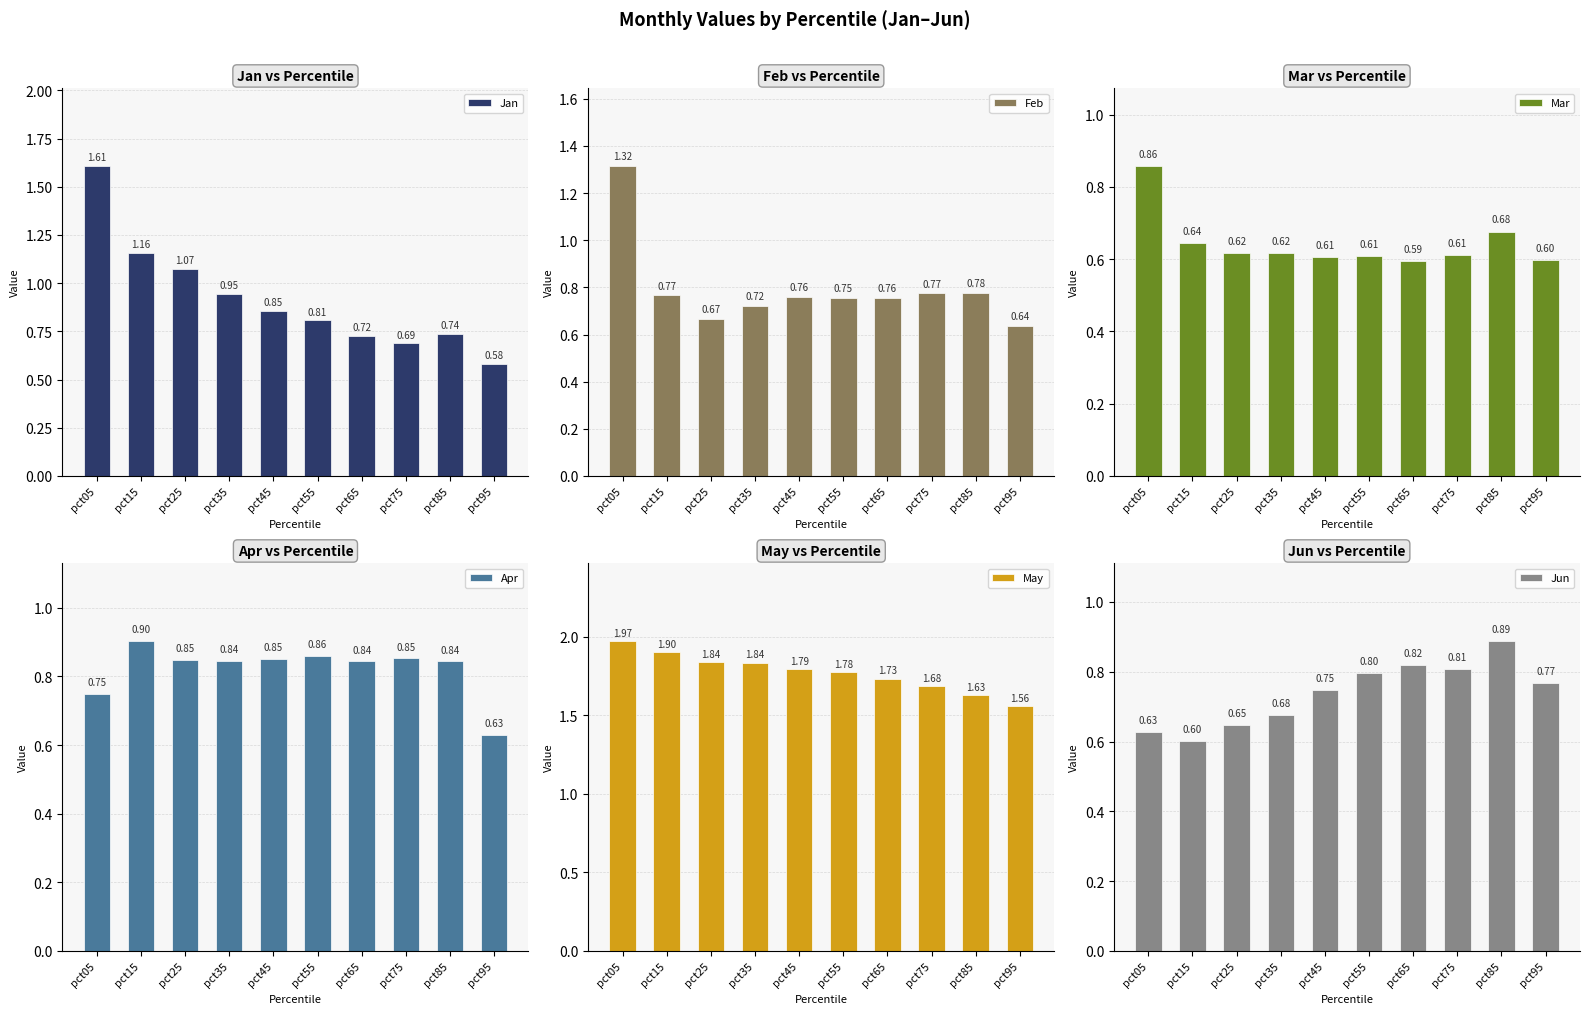

Which category has the highest value in the Apr series?

pct15